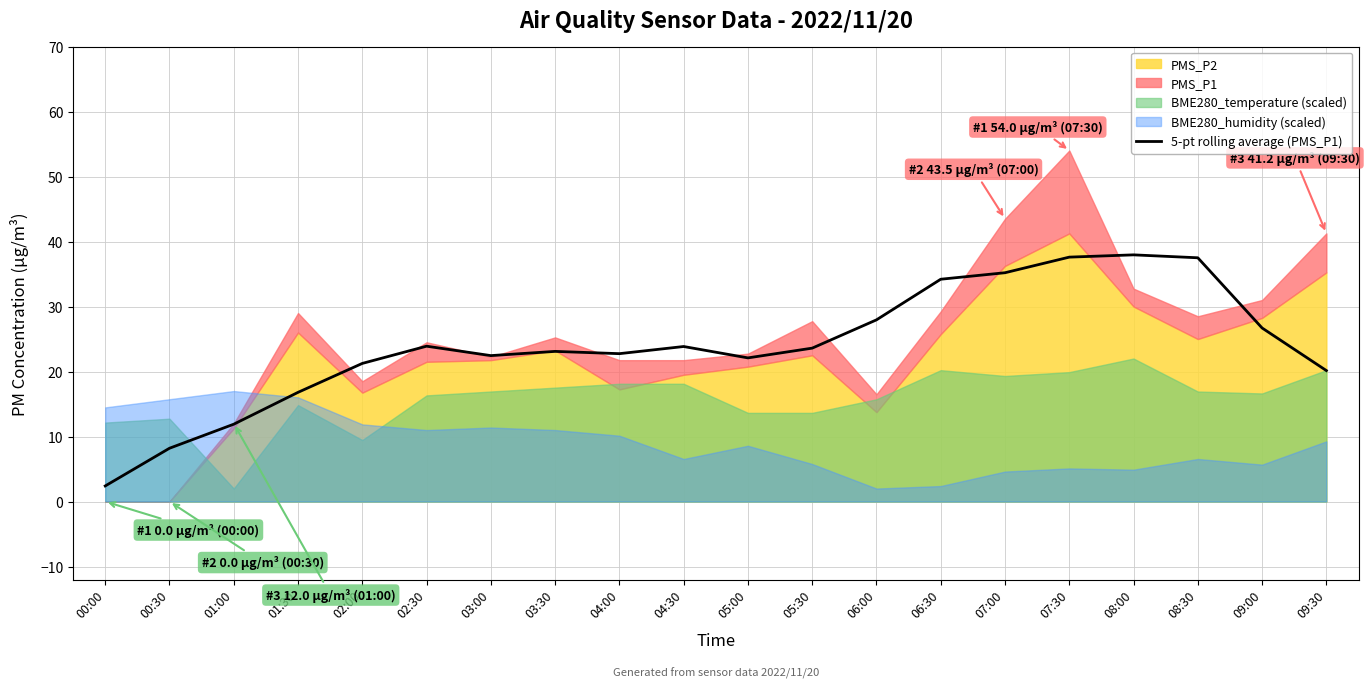

Which category has the lowest value across all series?

00:00